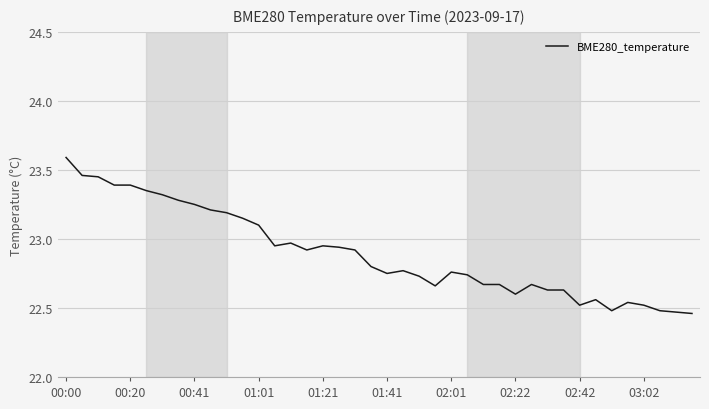

Does the chart display data point markers on the line(s)?

No